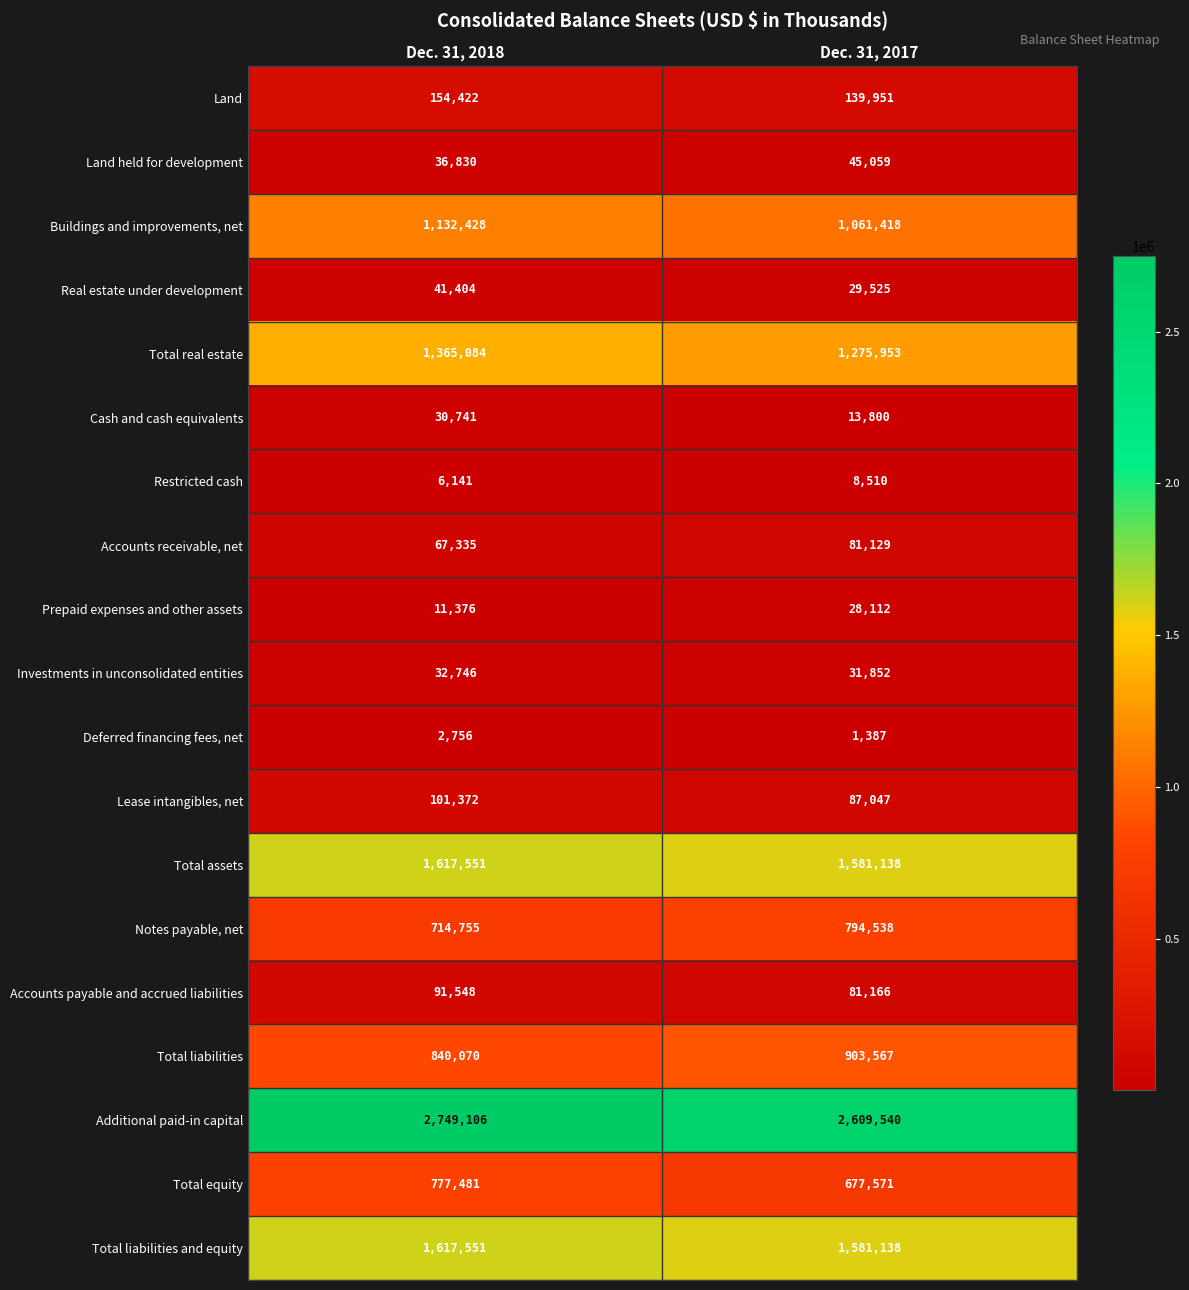

Count the number of data series in this chart.

19